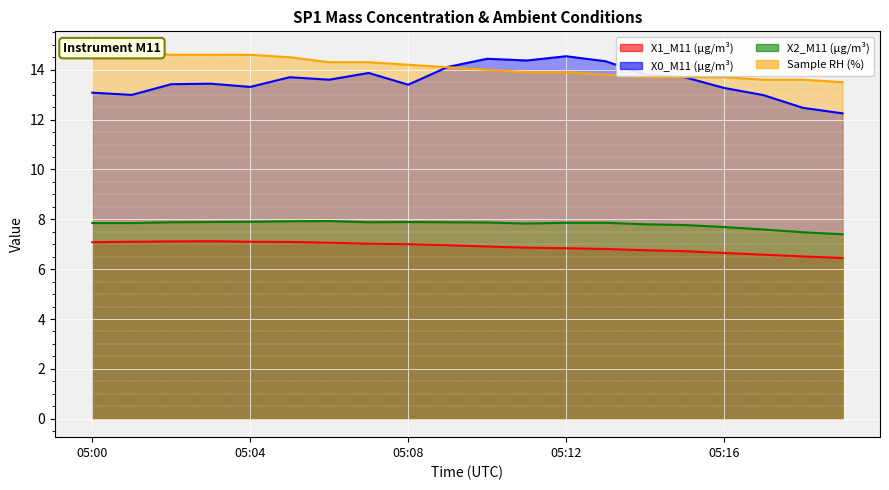

What is the total value across all series at 05:09?

43.0